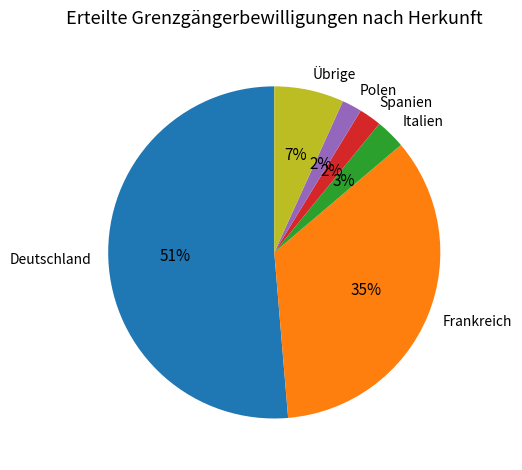

Is it true that Frankreich is 48% of the pie?

False